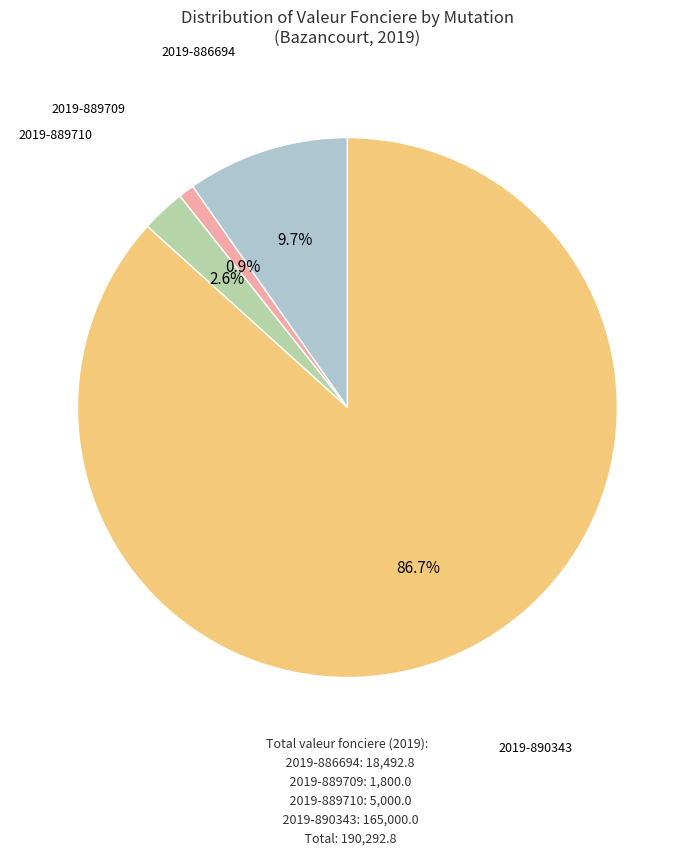

Does any single category account for the majority?

Yes